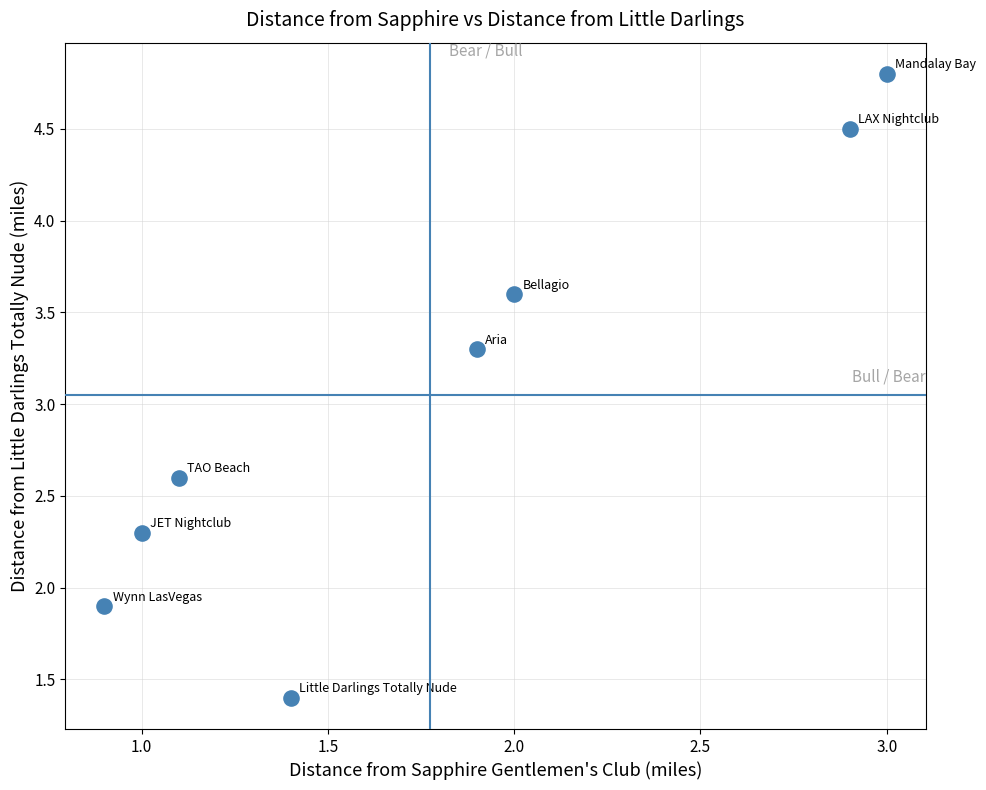

What Y value in the scatter plot is closest to 3?

3.3